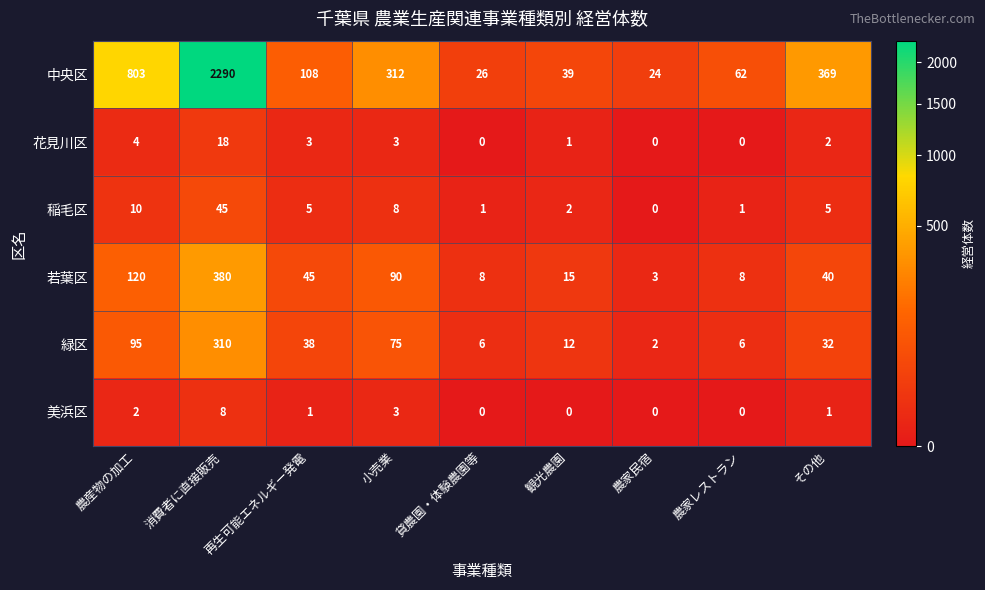

What is the spread (max minus min) of values at 小売業?

309